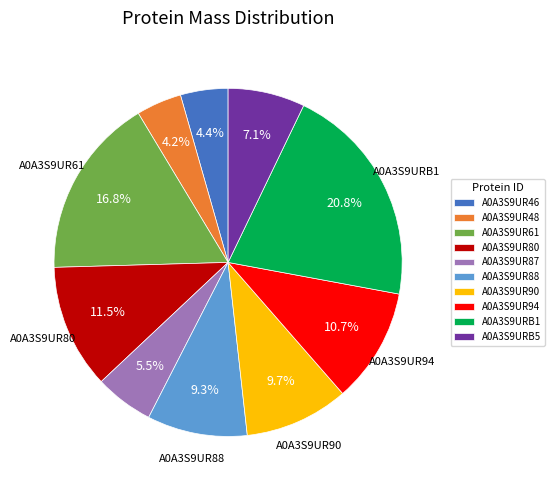

Is it true that A0A3S9UR94 is 11% of the pie?

True